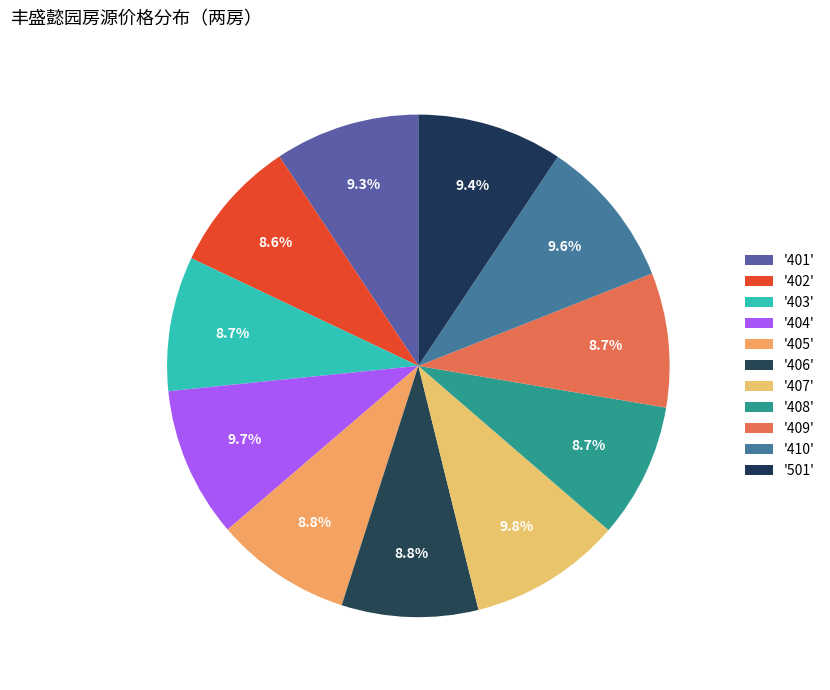

To the nearest percent, what is the average slice percentage?

9%